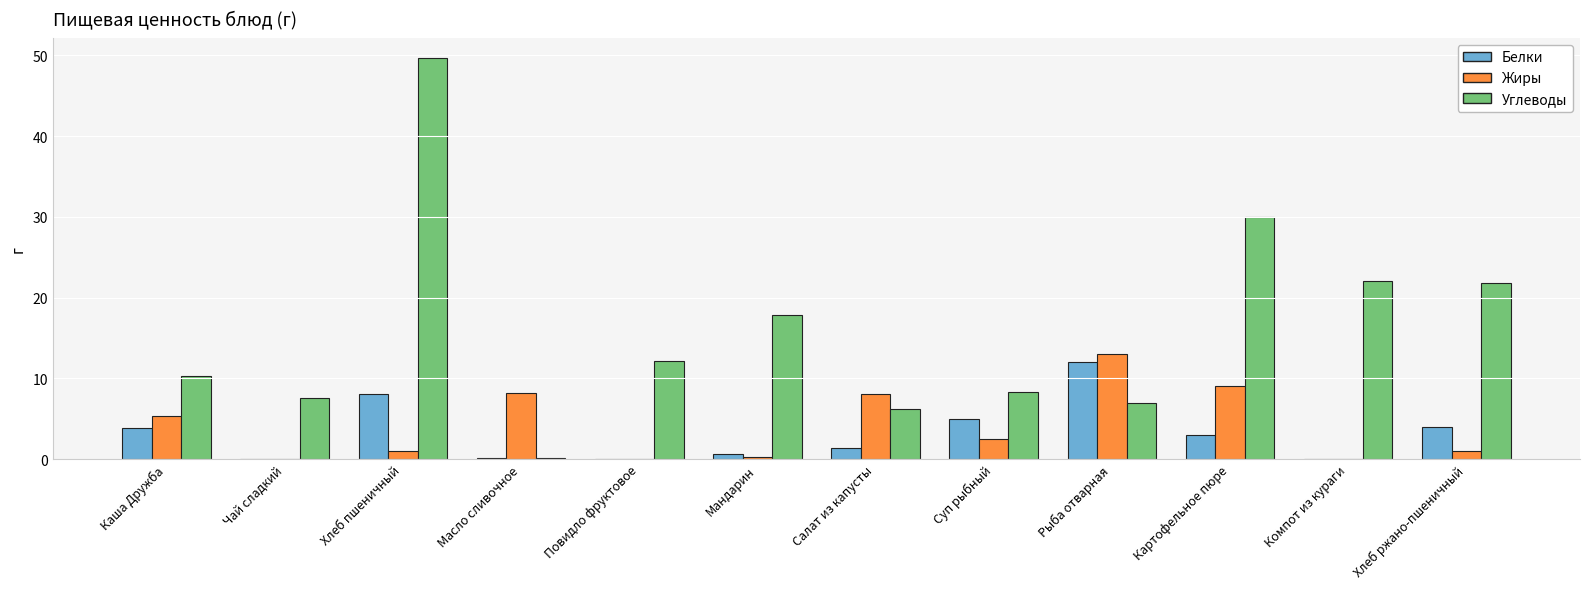

Which label corresponds to the largest value in the chart?

Хлеб пшеничный